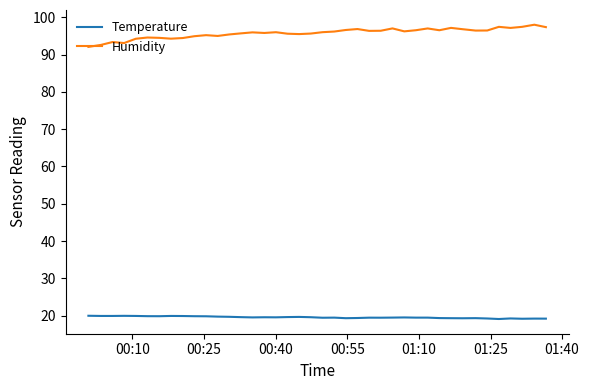

True or false: Humidity and Temperature cross at least once.

False